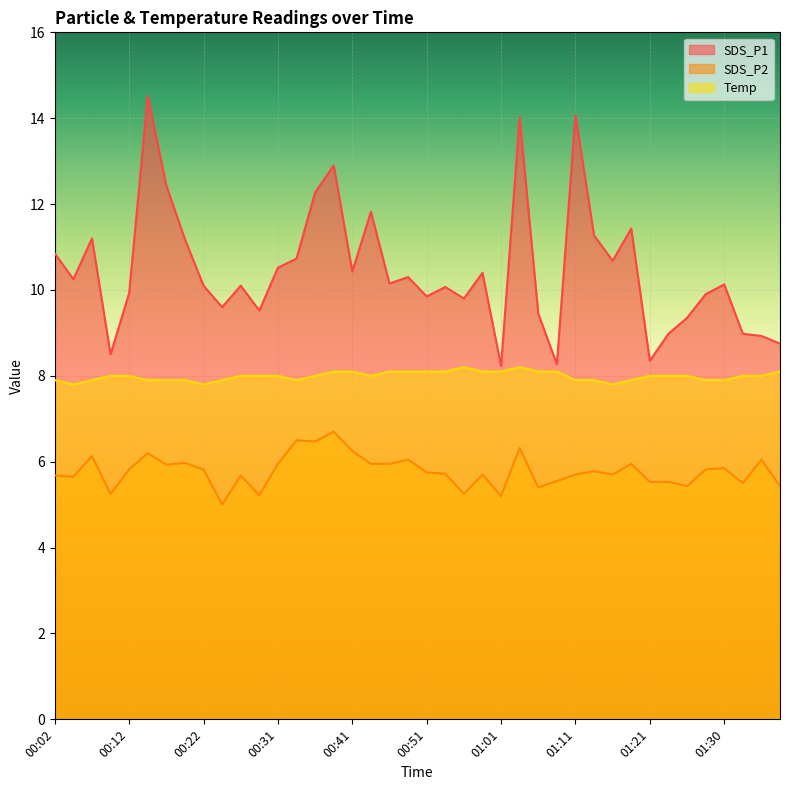

What is the maximum value for SDS_P1?

14.5